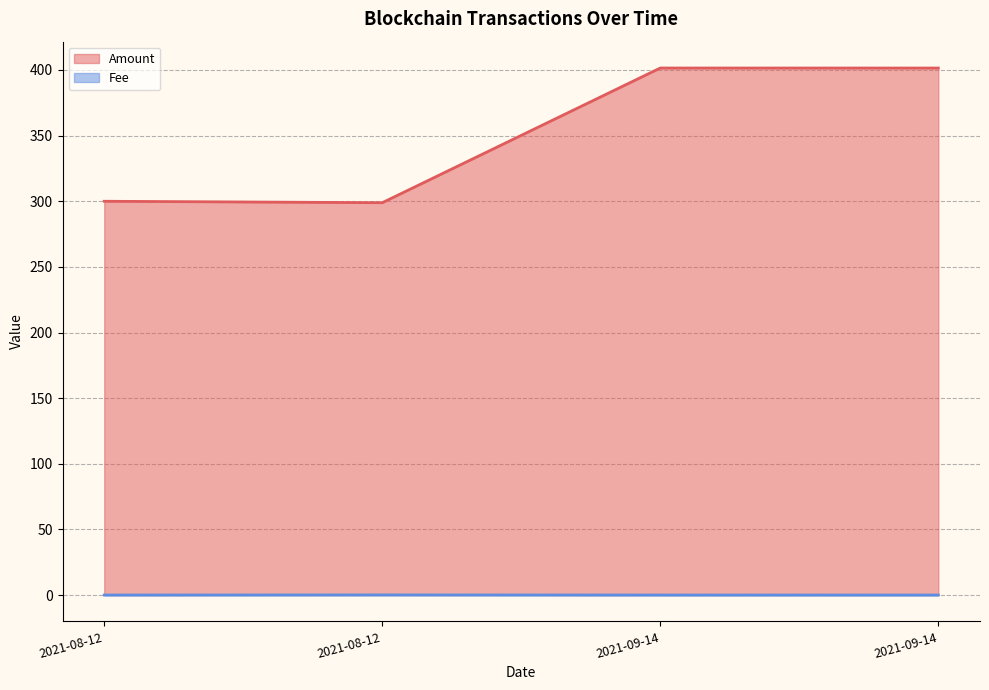

The Fee series shows 0.0 at 2021-08-12. True or false?

True